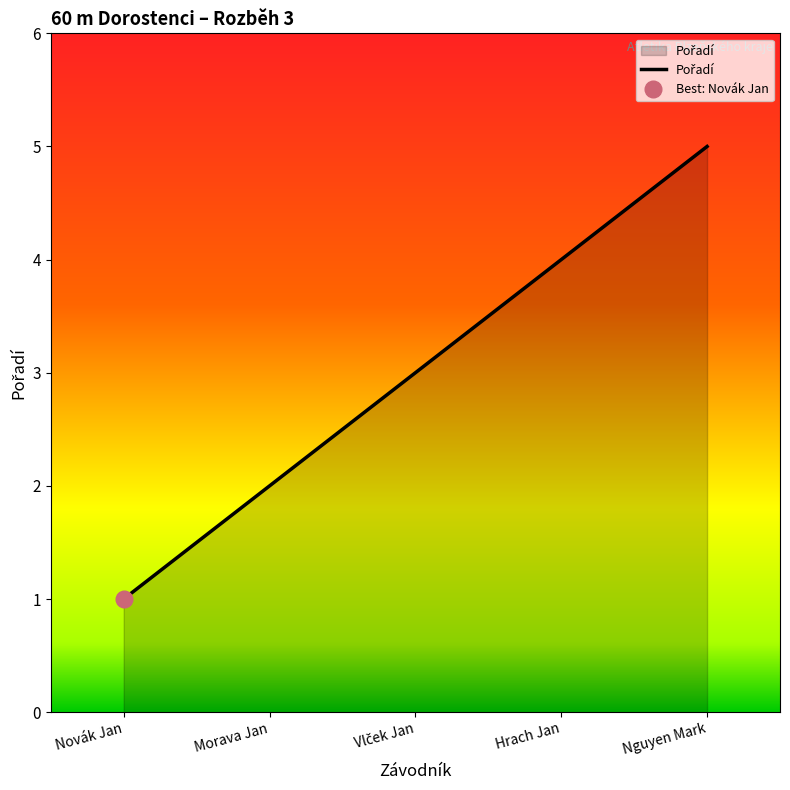

Which category has the lowest value across all series?

Novák Jan